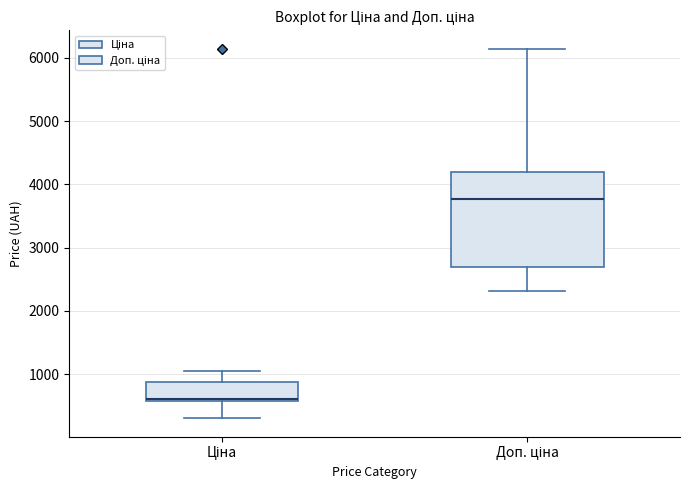

Which box's median line is the lowest?

Ціна